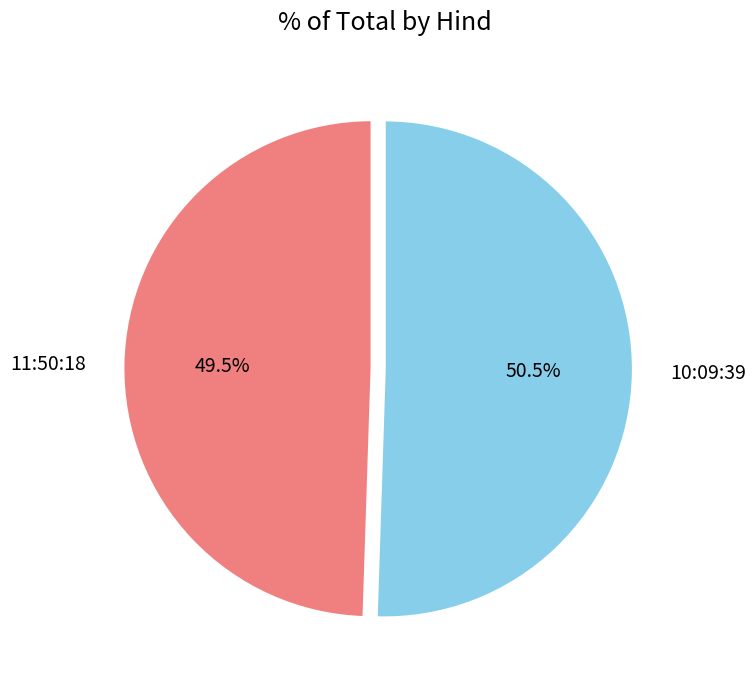

Is 11:50:18 the majority of the pie?

No